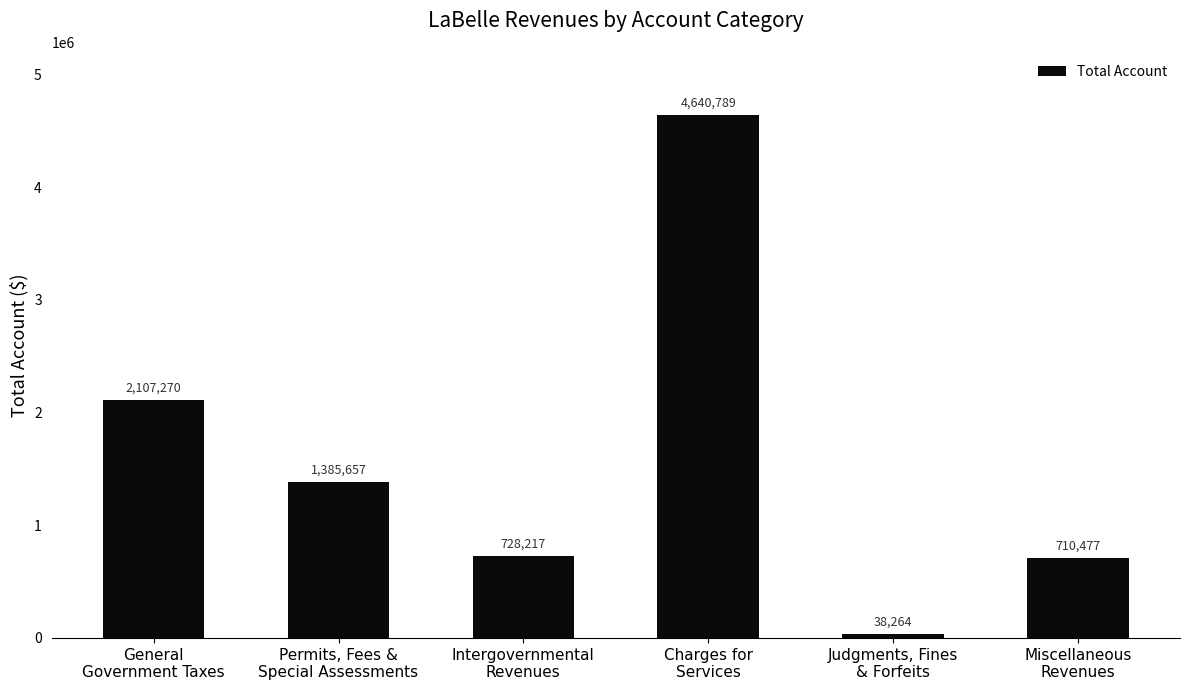

How many bars are there in total?

6